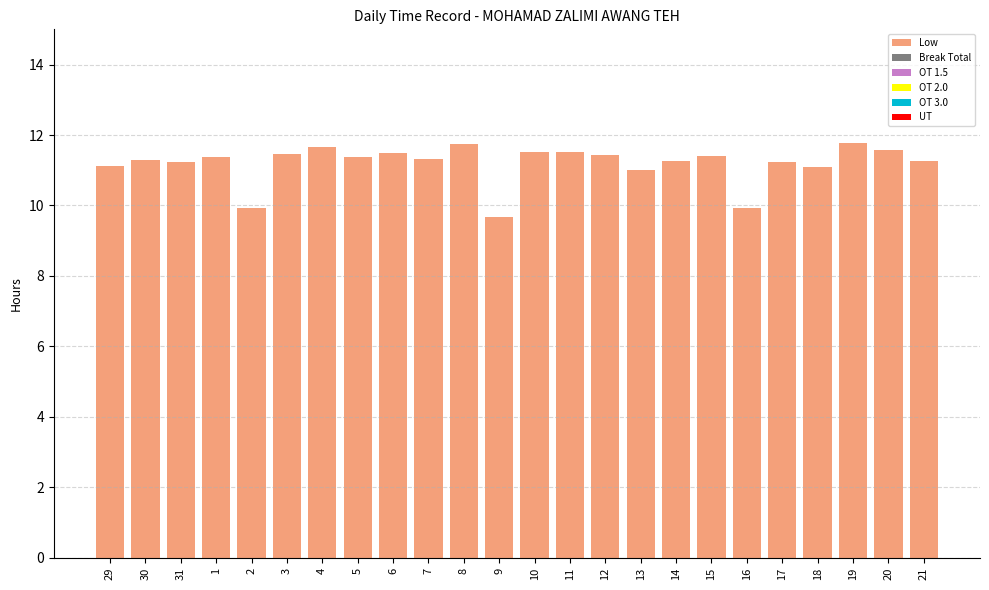

What is the maximum value shown in the chart?

11.8